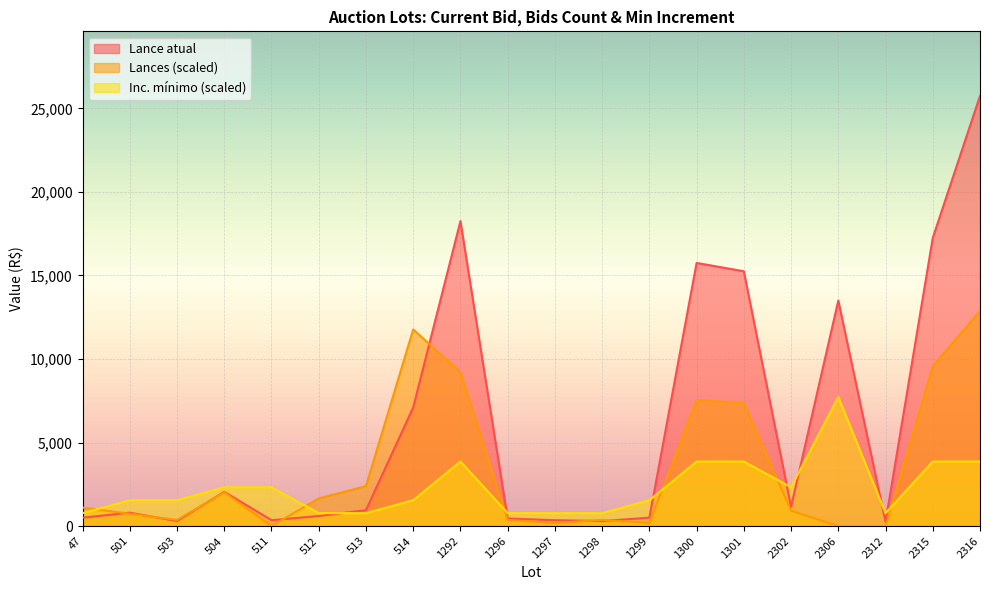

What are all the series names shown in the legend?

Lance atual, Lances (scaled), Inc. mínimo (scaled)